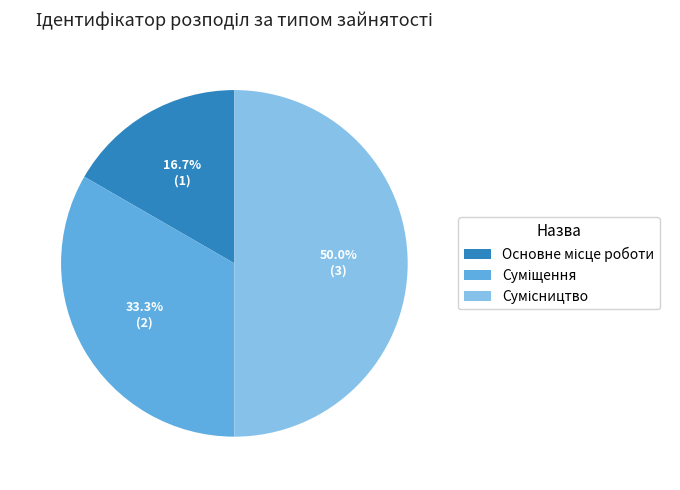

Does Суміщення represent more than half of the total?

No